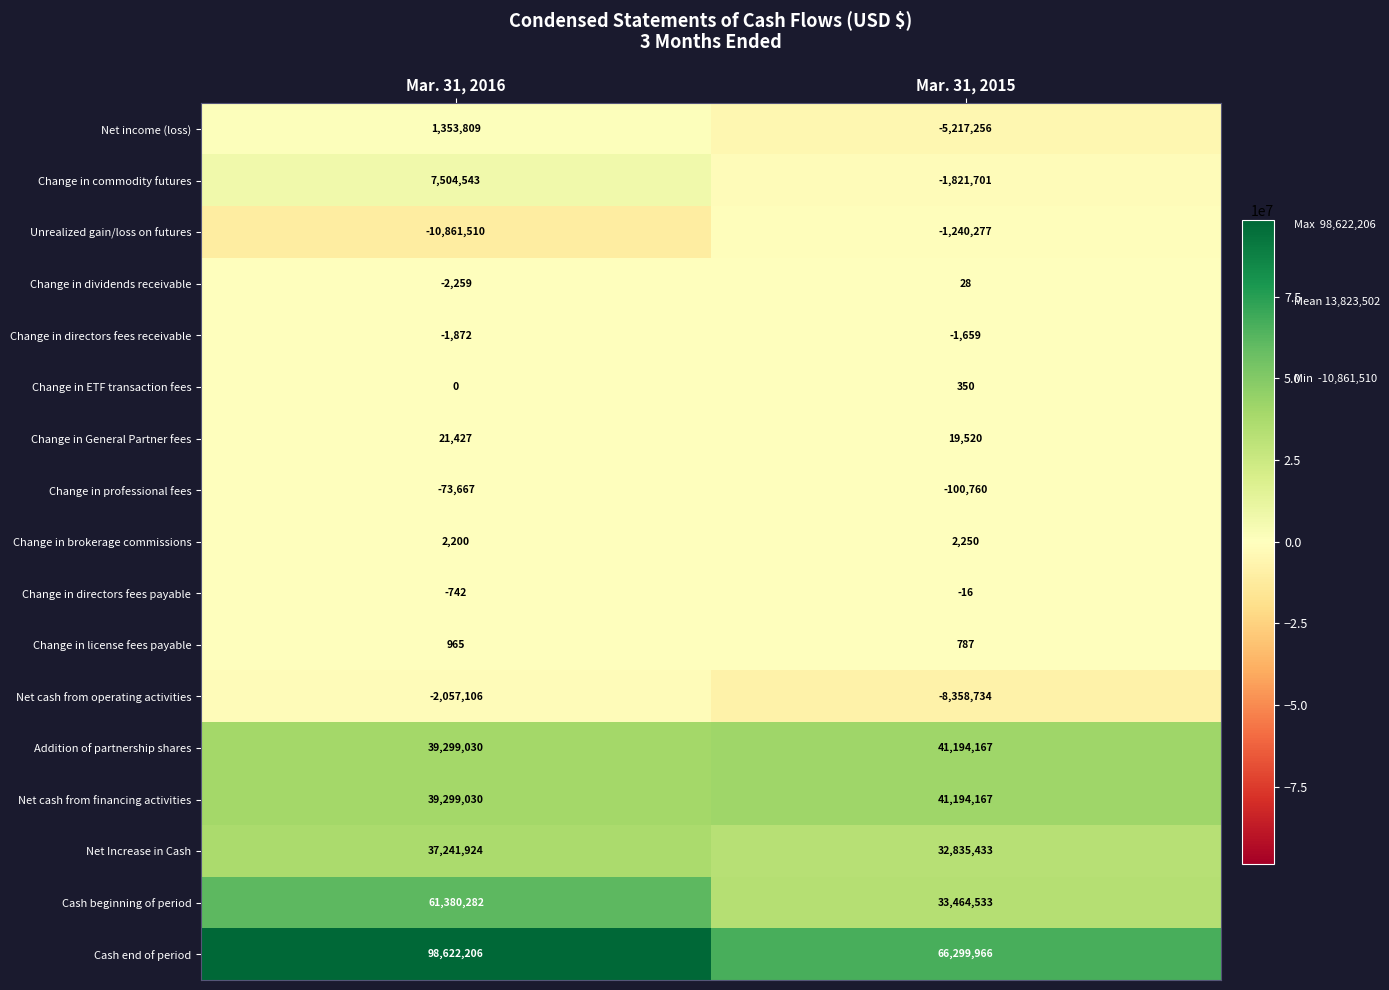

What is the average value of the Change in General Partner fees series?

20474